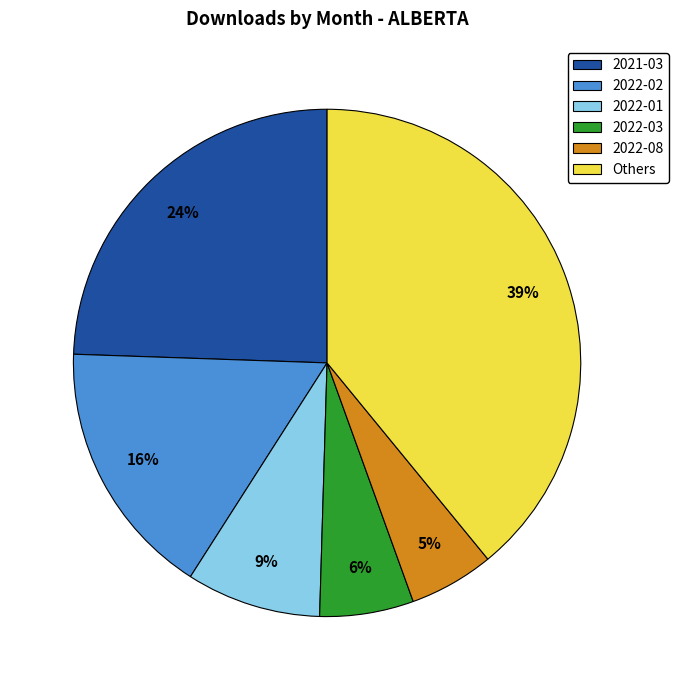

To the nearest percent, what is the average slice percentage?

17%